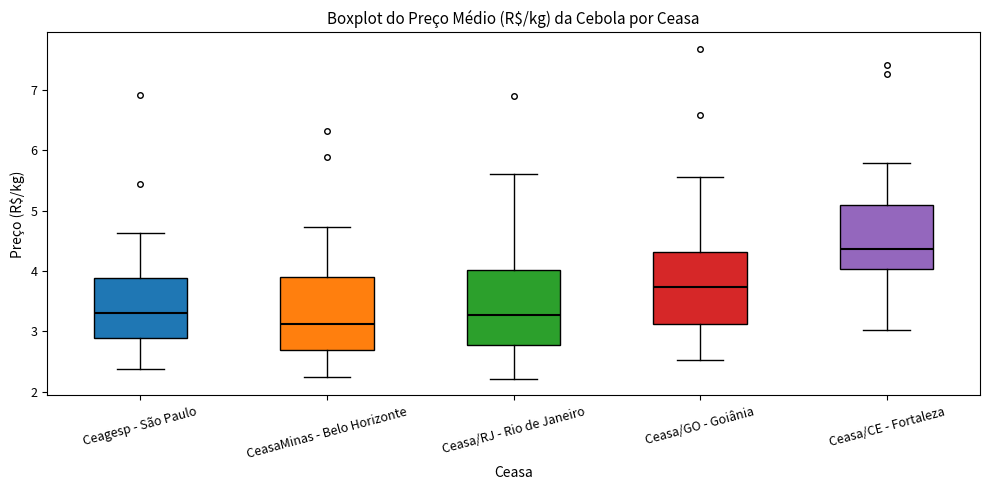

Where does the upper whisker of the box for Ceasa/RJ - Rio de Janeiro end on the y-axis? The values are not printed on the chart, so give them approximately, as read against the axis.

5.6